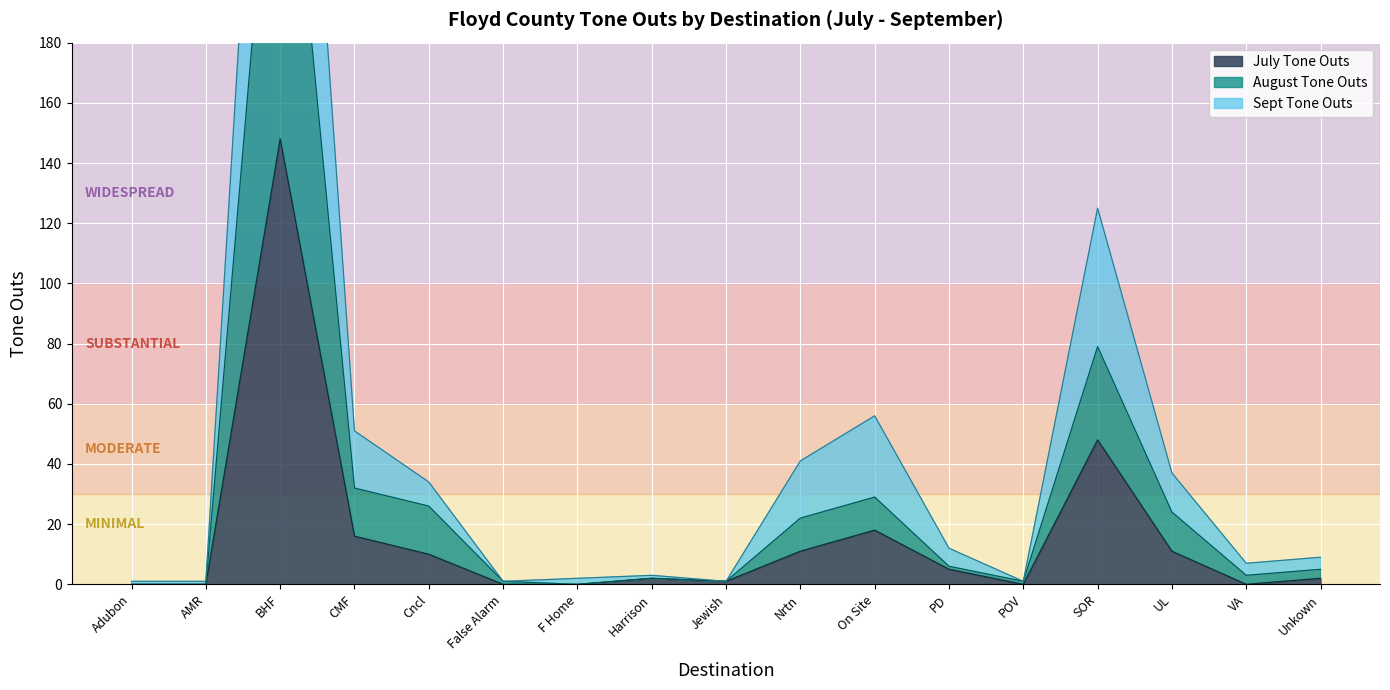

Rank the series by their maximum value, from lowest to highest.

July Tone Outs, August Tone Outs, Sept Tone Outs